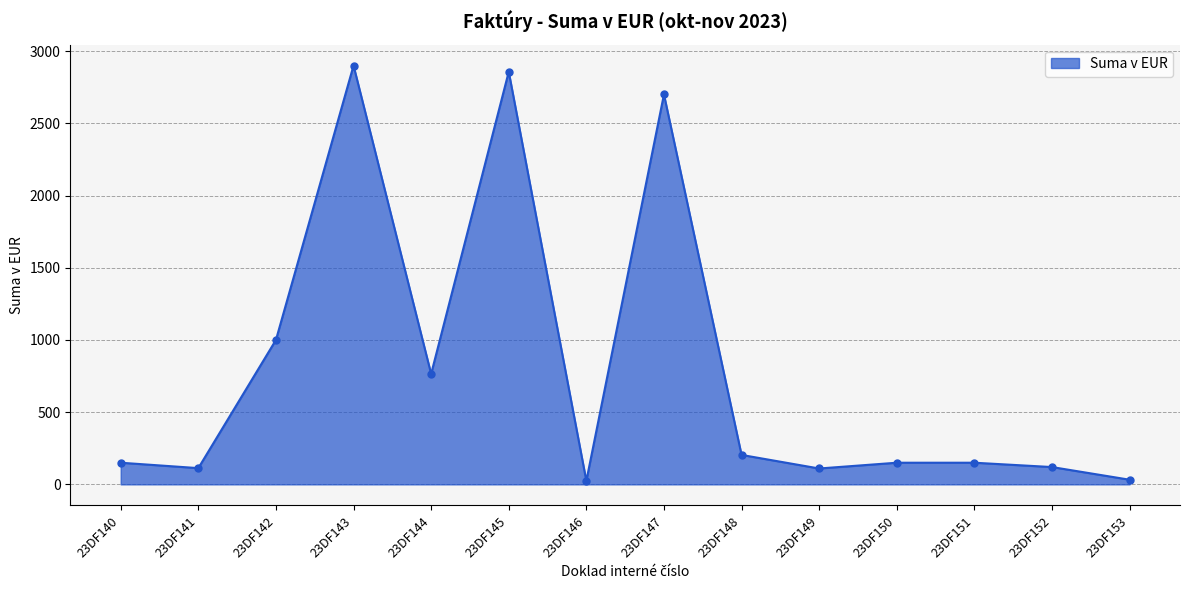

At which label is the value closest to 1462?

23DF142